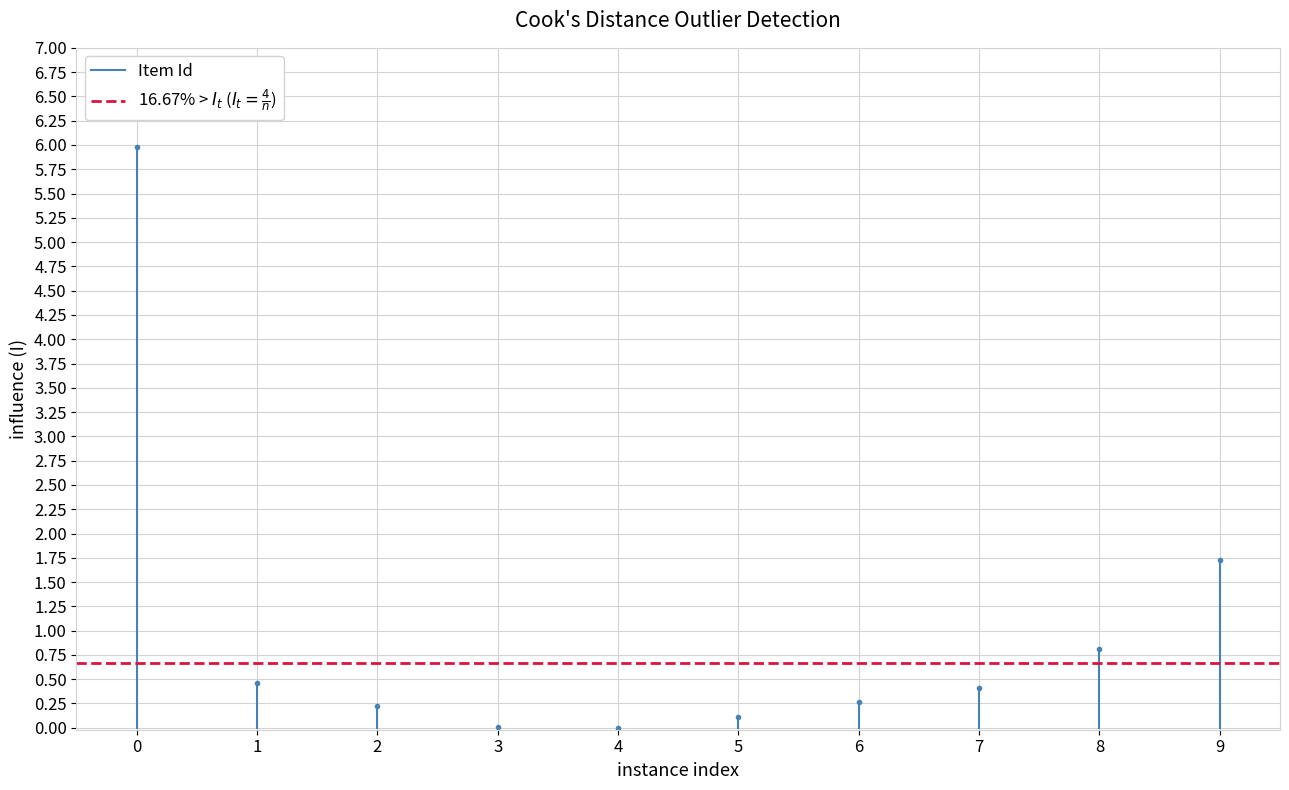

What value does the 16.67% > $I_t$ ($I_t = \frac{4}{n}$) series have at 1?

0.7